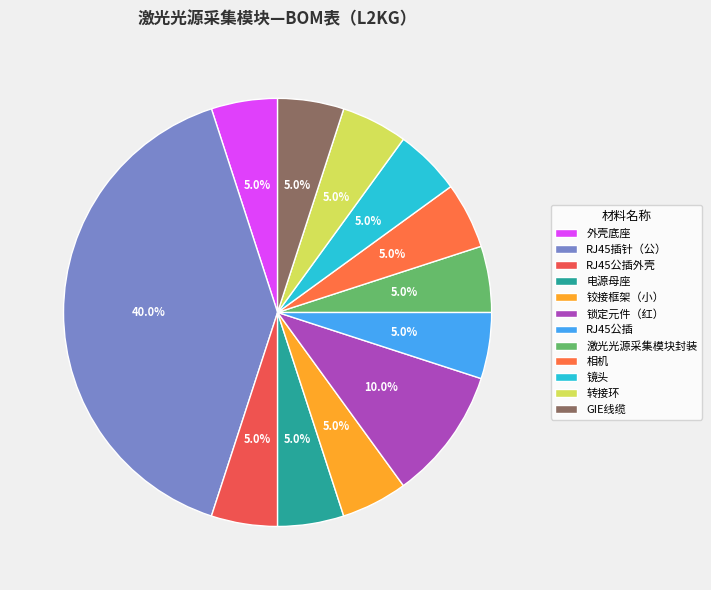

To the nearest percent, what portion does 转接环 represent?

5%